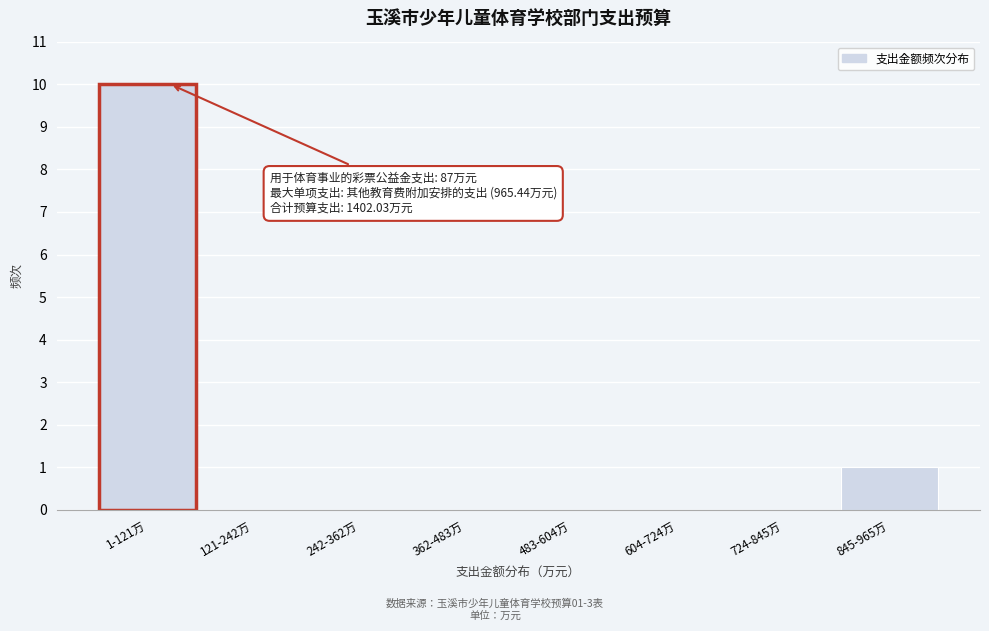

Reading left to right, what are all the values shown in this chart?

1-121万=10	121-242万=0	242-362万=0	362-483万=0	483-604万=0	604-724万=0	724-845万=0	845-965万=1